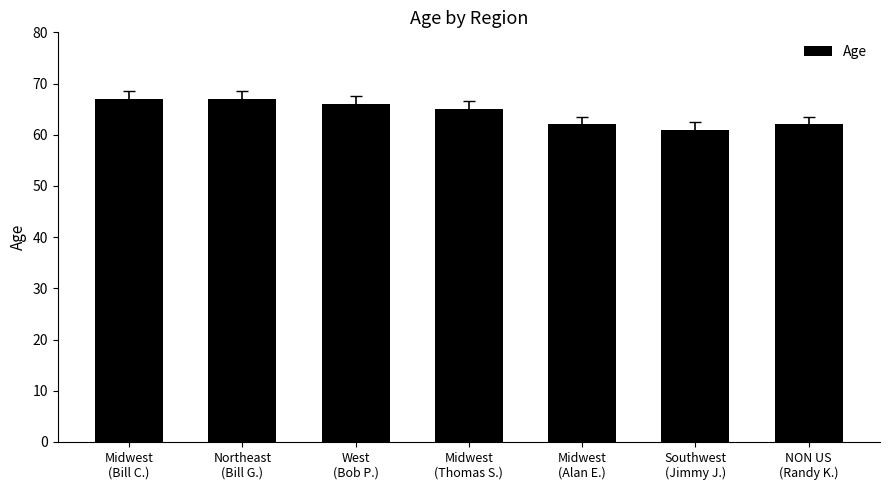

What is the smallest value displayed?

61